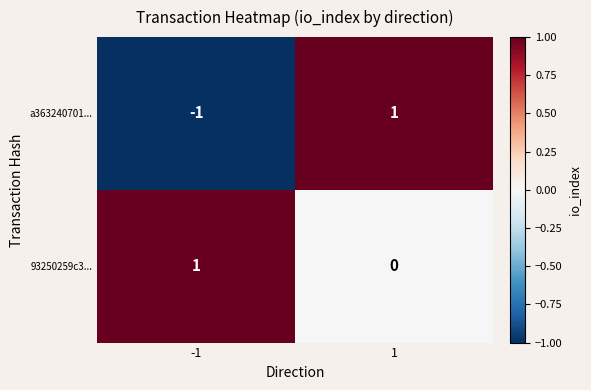

Count the number of categories in the chart.

2